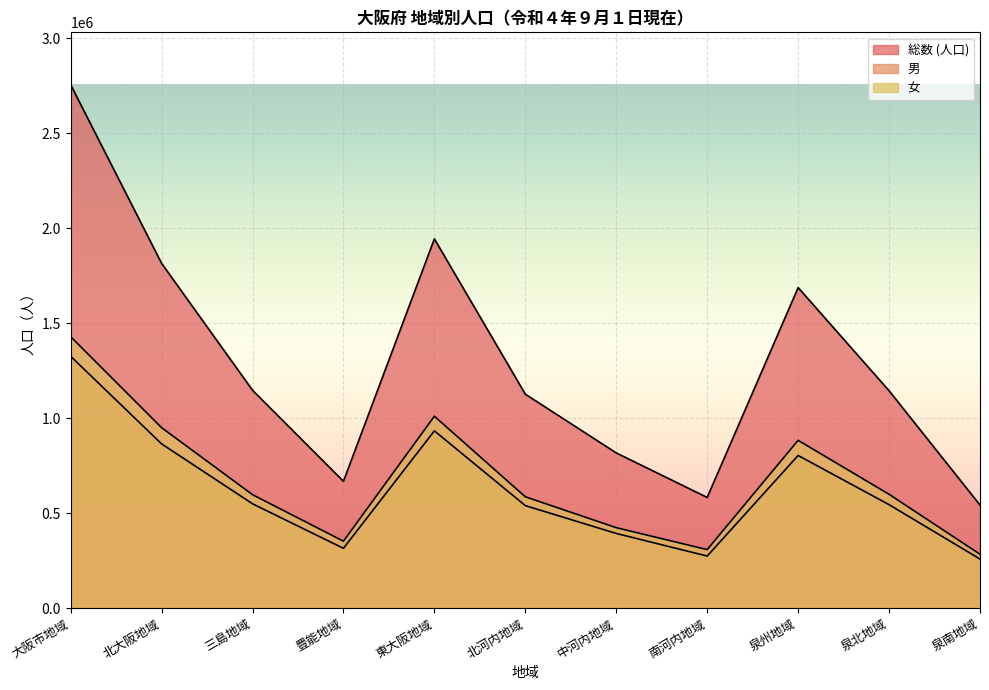

Between 泉州地域 and 北大阪地域, which is larger?

北大阪地域